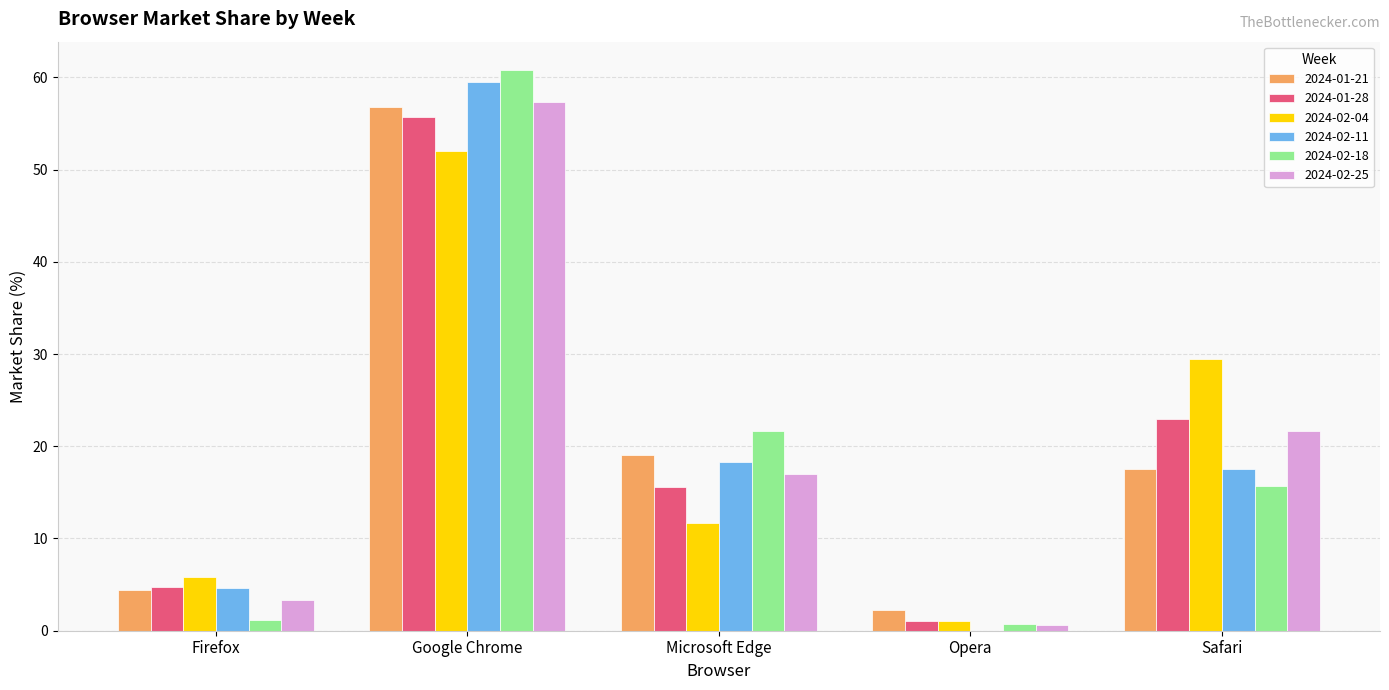

What is the difference between the 2024-02-18 values at Microsoft Edge and Opera?

20.9